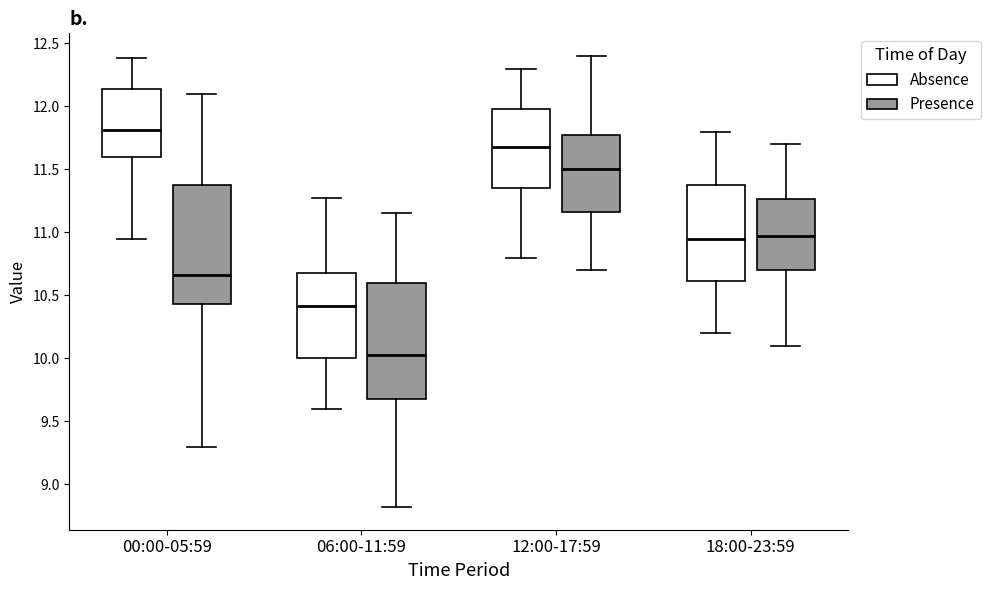

Which box's median line is the lowest?

06:00-11:59 (Presence)